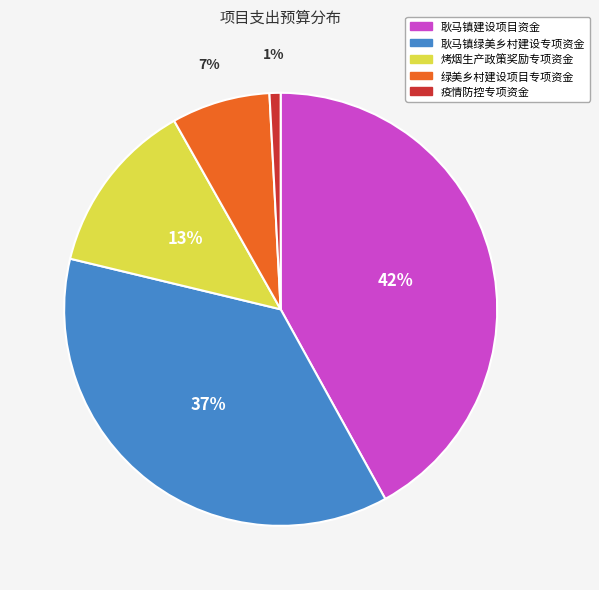

Is 耿马镇绿美乡村建设专项资金 the majority of the pie?

No